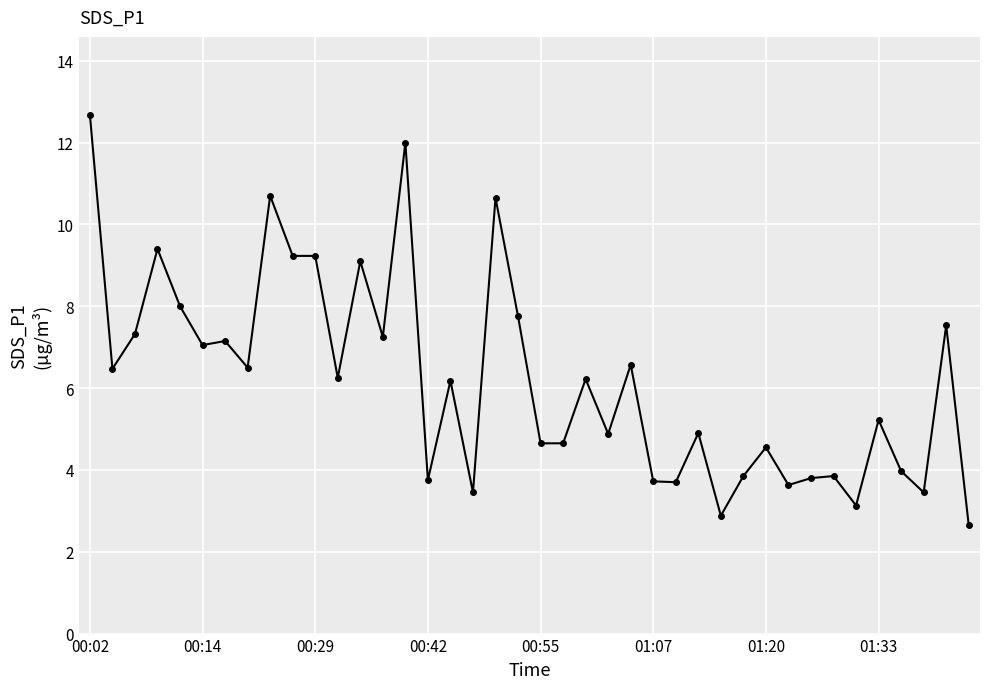

What is the sum of all values?

247.9